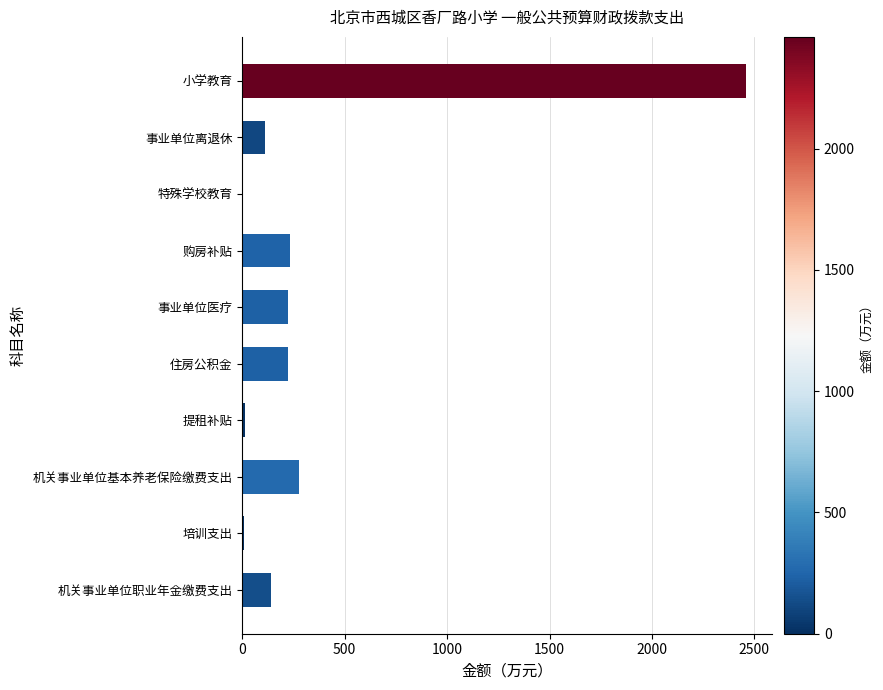

How many data points are above 224?

5